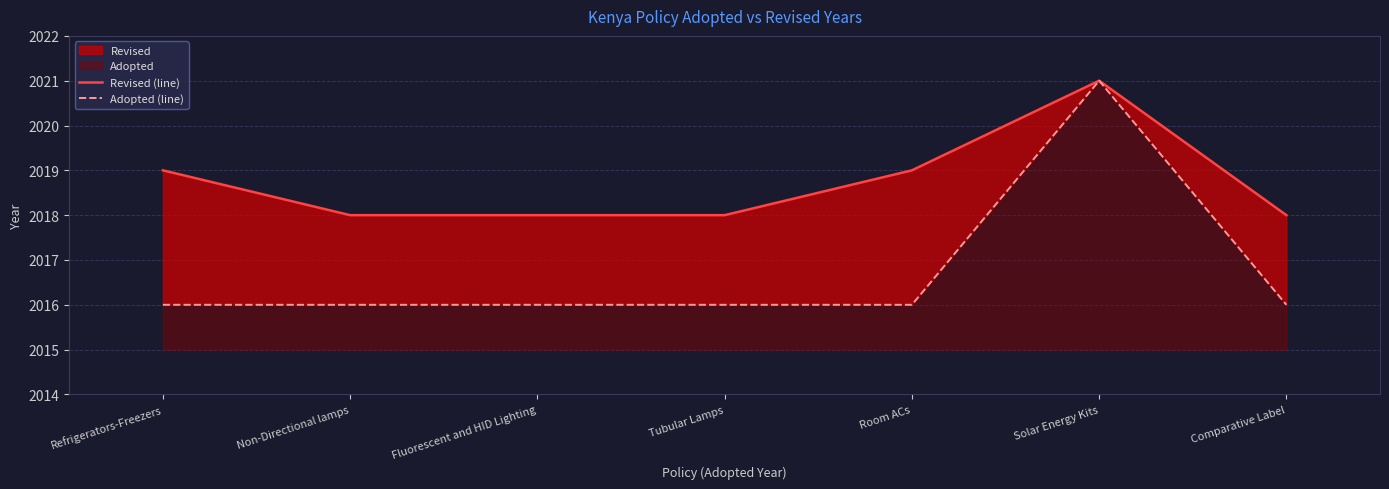

List the labels in order of Adopted (line) value, smallest first.

Refrigerators-Freezers, Non-Directional lamps, Fluorescent and HID Lighting, Tubular Lamps, Room ACs, Comparative Label, Solar Energy Kits